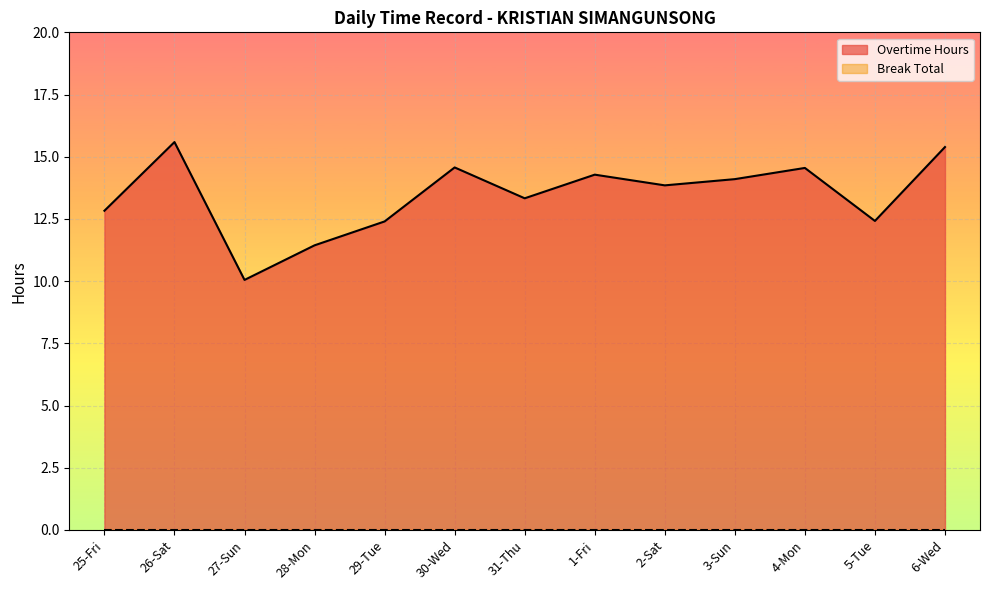

Reading left to right, list all the values displayed in this chart.

25-Fri=12.8	26-Sat=15.6	27-Sun=10.1	28-Mon=11.4	29-Tue=12.4	30-Wed=14.6	31-Thu=13.3	1-Fri=14.3	2-Sat=13.8	3-Sun=14.1	4-Mon=14.6	5-Tue=12.4	6-Wed=15.4